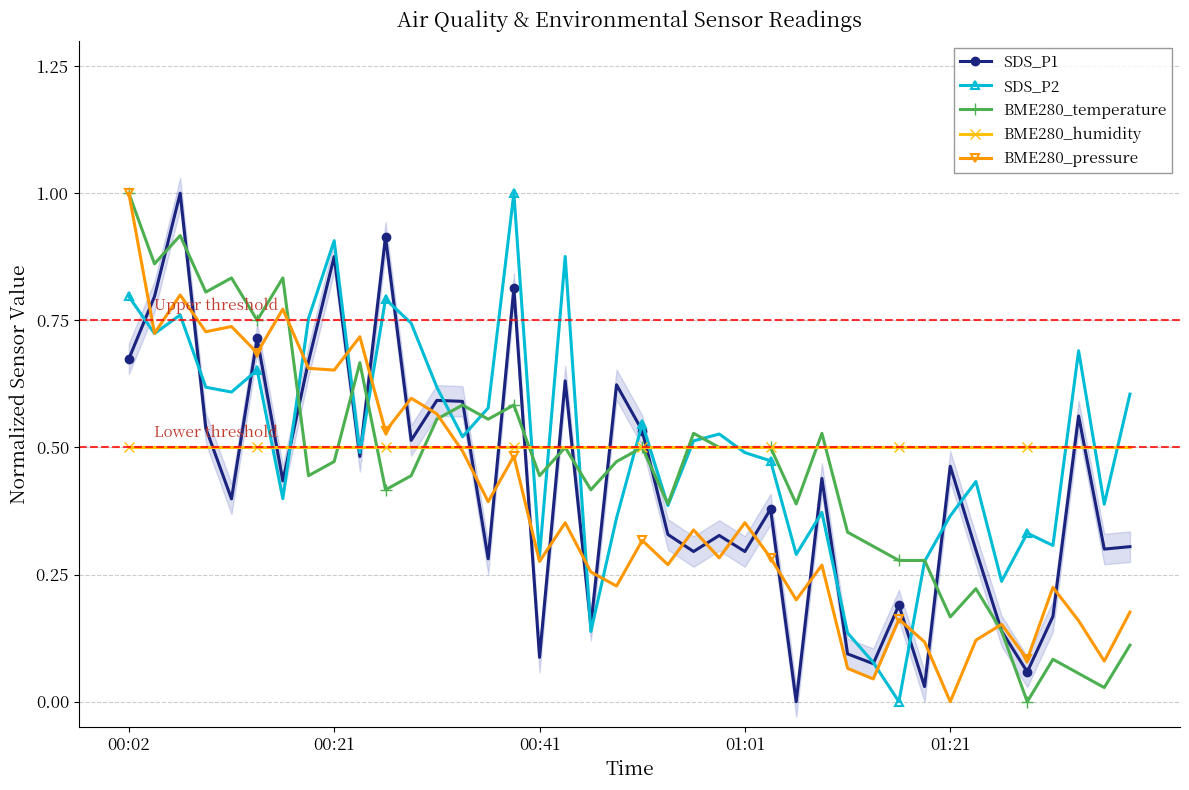

How many lines are shown in the chart?

5